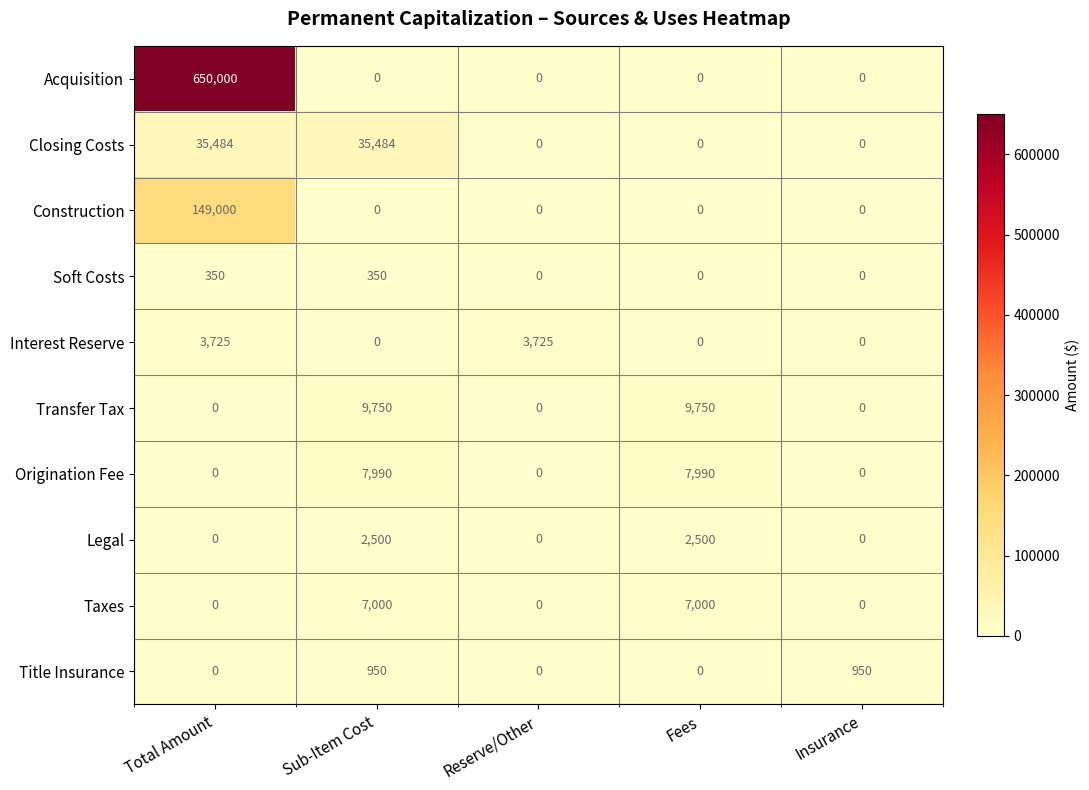

What is the average value of the Acquisition series?

130000